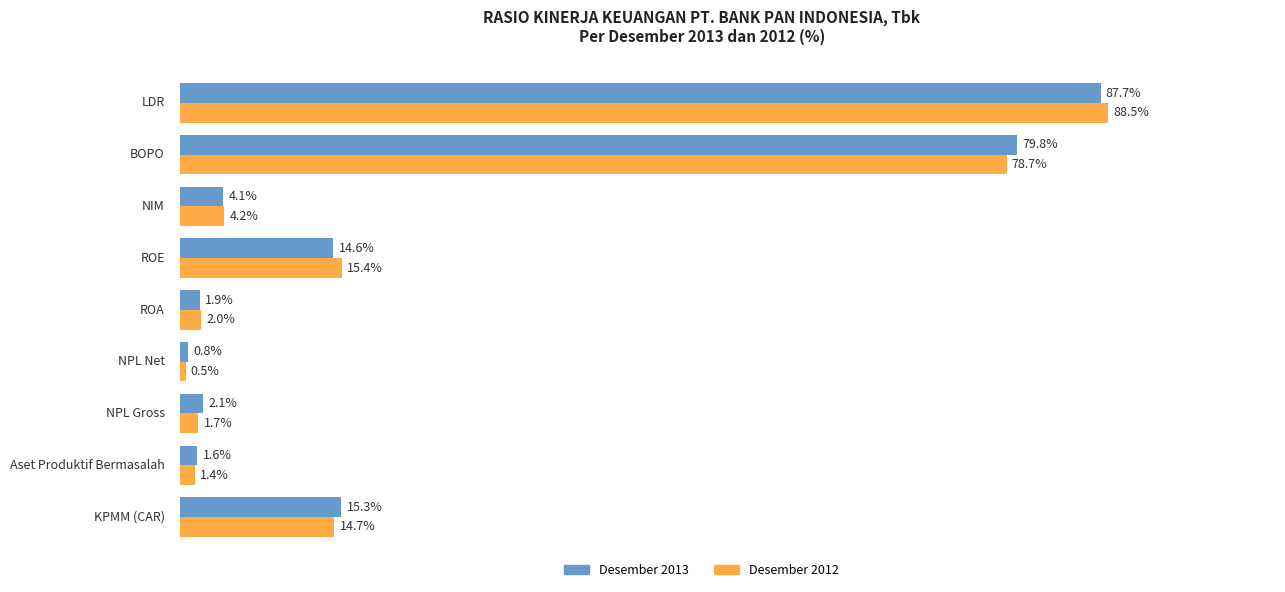

Rank the series by their average value, from lowest to highest.

Desember 2012, Desember 2013